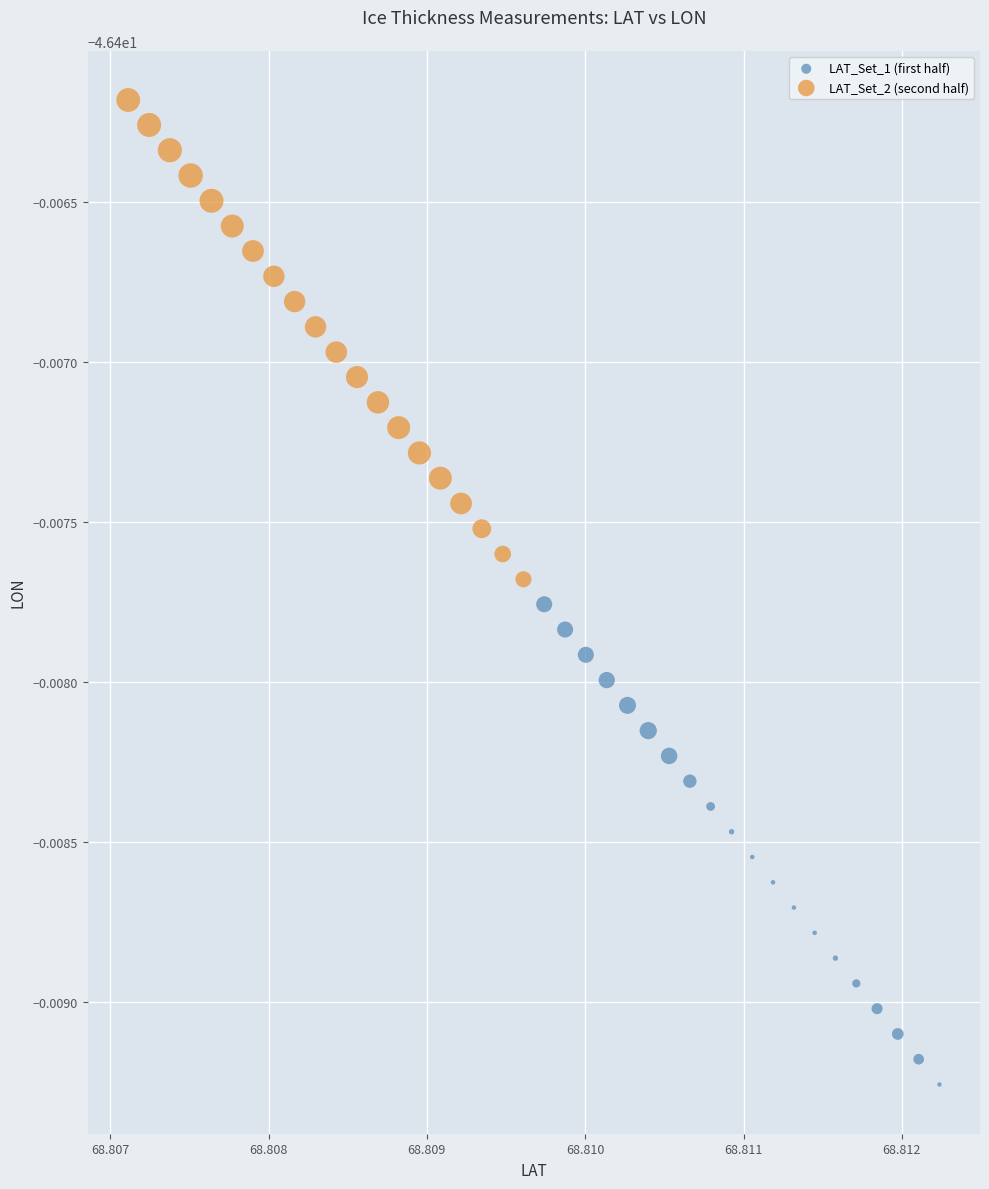

What are all the series names shown in the legend?

LAT_Set_1 (first half), LAT_Set_2 (second half)